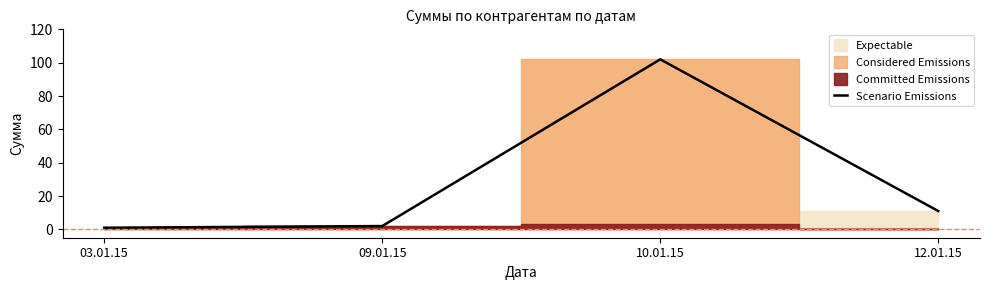

List the labels in order of value, largest first.

10.01.15, 12.01.15, 09.01.15, 03.01.15